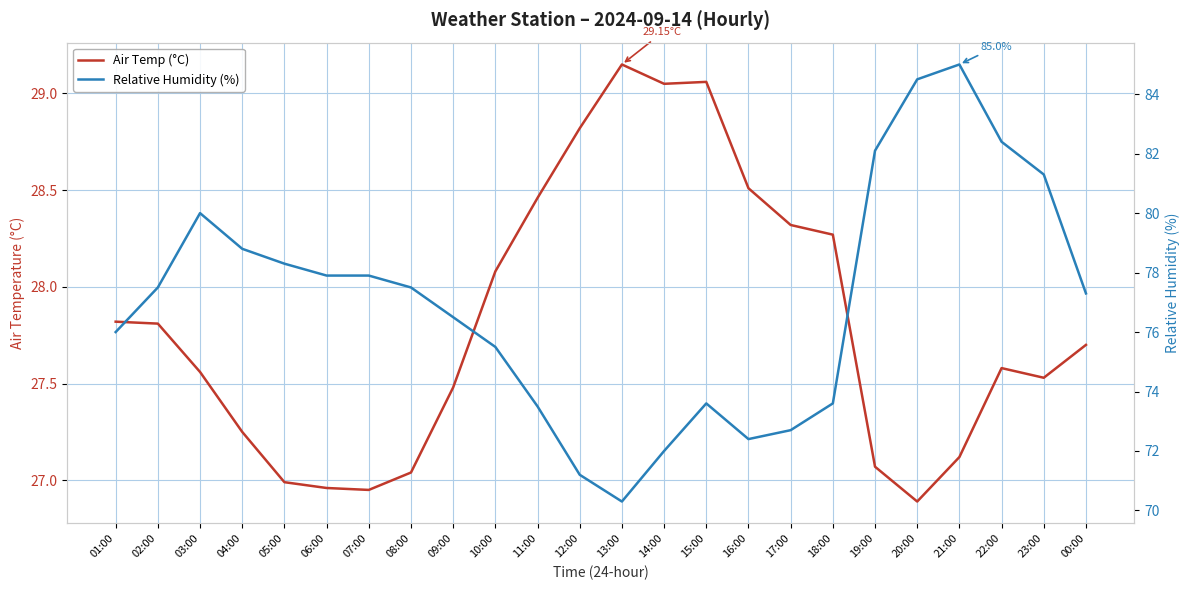

At 09:00, list the series in order from largest to smallest.

Relative Humidity (%), Air Temp (°C)